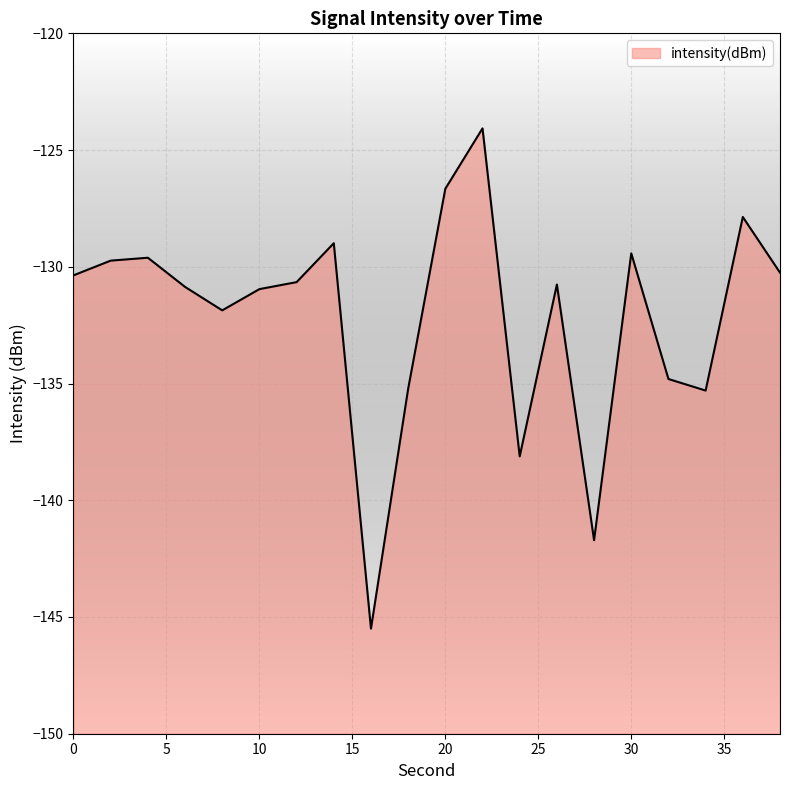

Does the chart display data point markers on the line(s)?

No